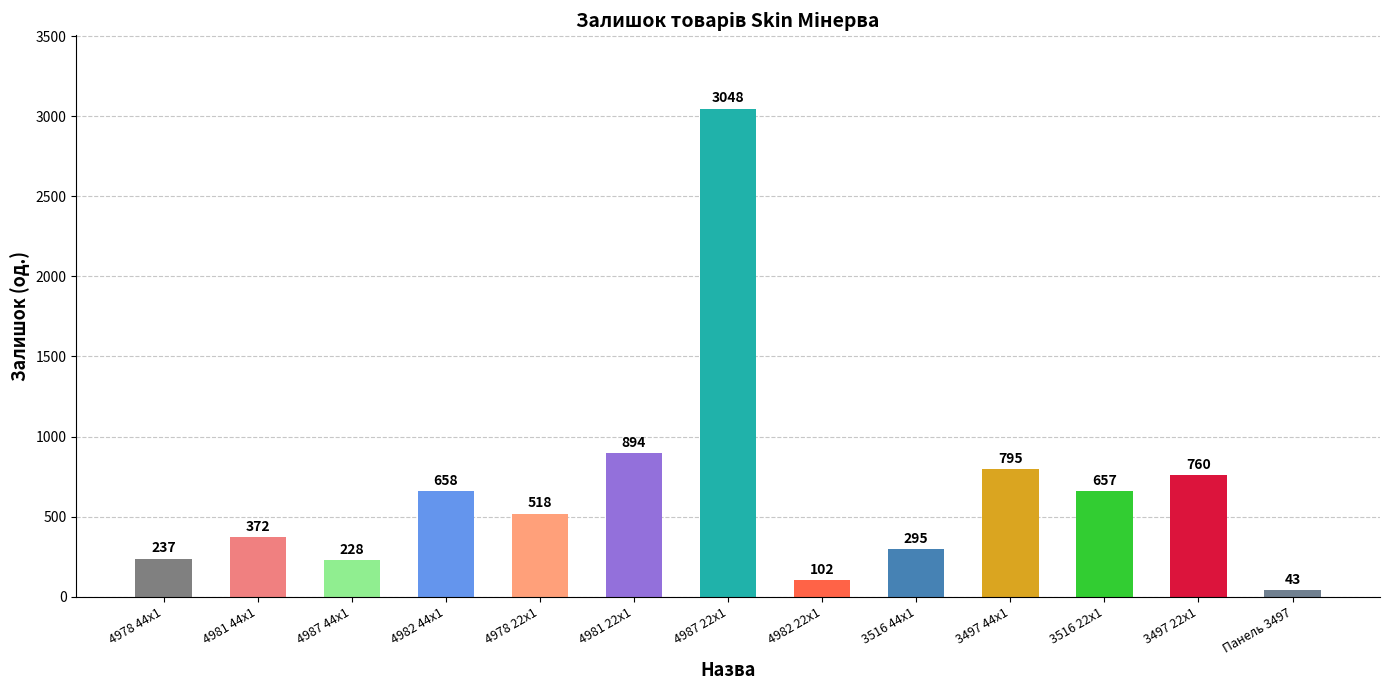

Reading left to right, list all the values displayed in this chart.

4978 44x1=237	4981 44x1=372	4987 44x1=228	4982 44x1=658	4978 22x1=518	4981 22x1=894	4987 22x1=3048	4982 22x1=102	3516 44x1=295	3497 44x1=795	3516 22x1=657	3497 22x1=760	Панель 3497=43